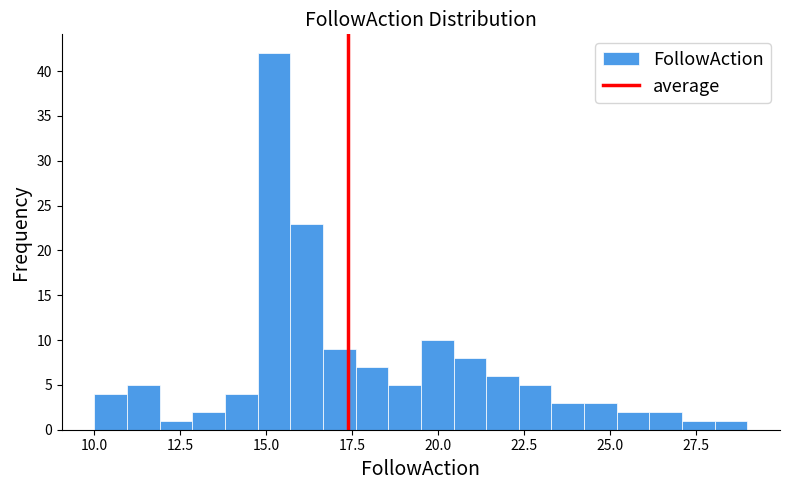

Around what value on the x-axis is the tallest bar? Give the approximate position of its centre, as read against the axis.

15.0